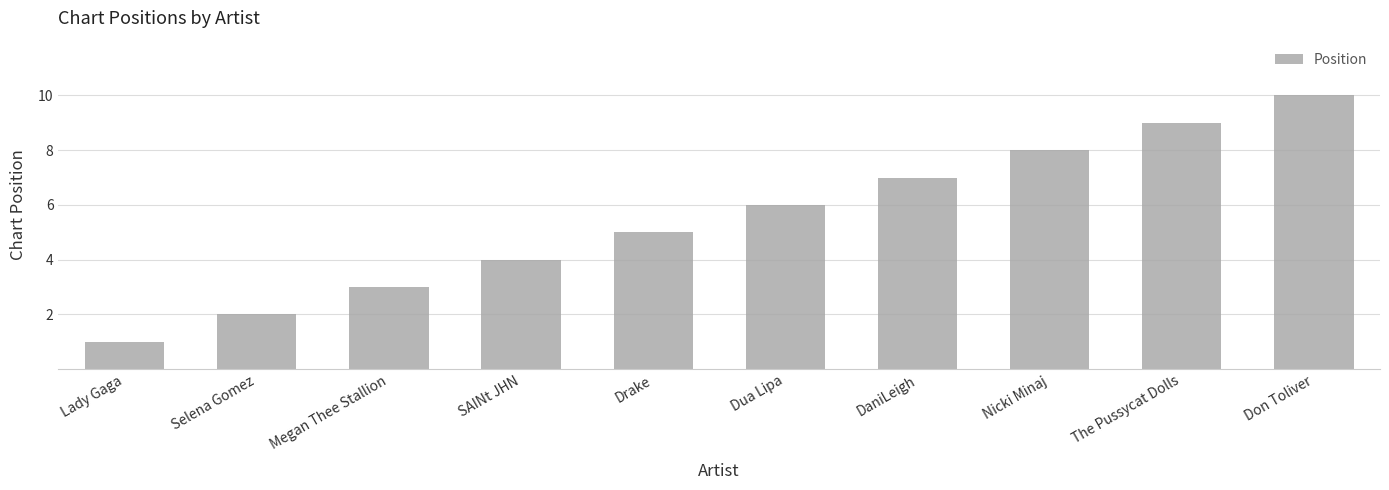

What is the label of the 3rd bar from the left?

Megan Thee Stallion